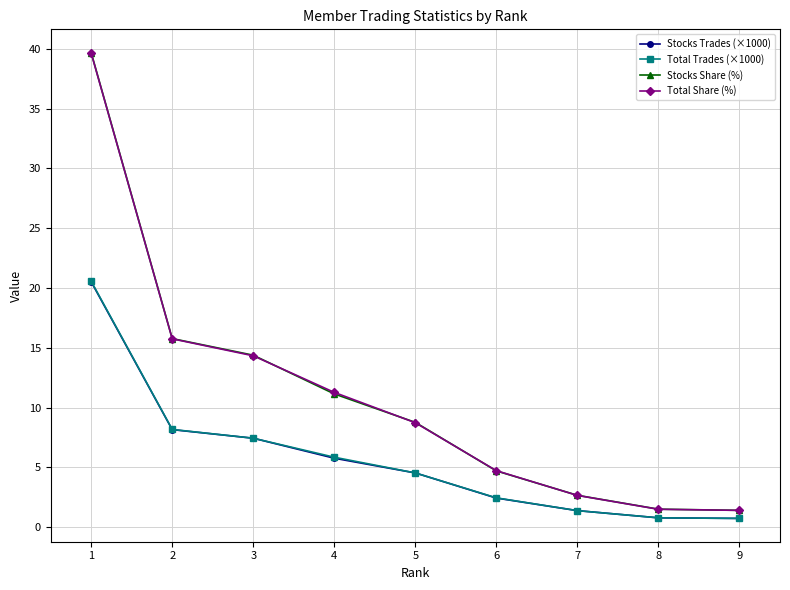

What is the total value across all series at 3?

43.6